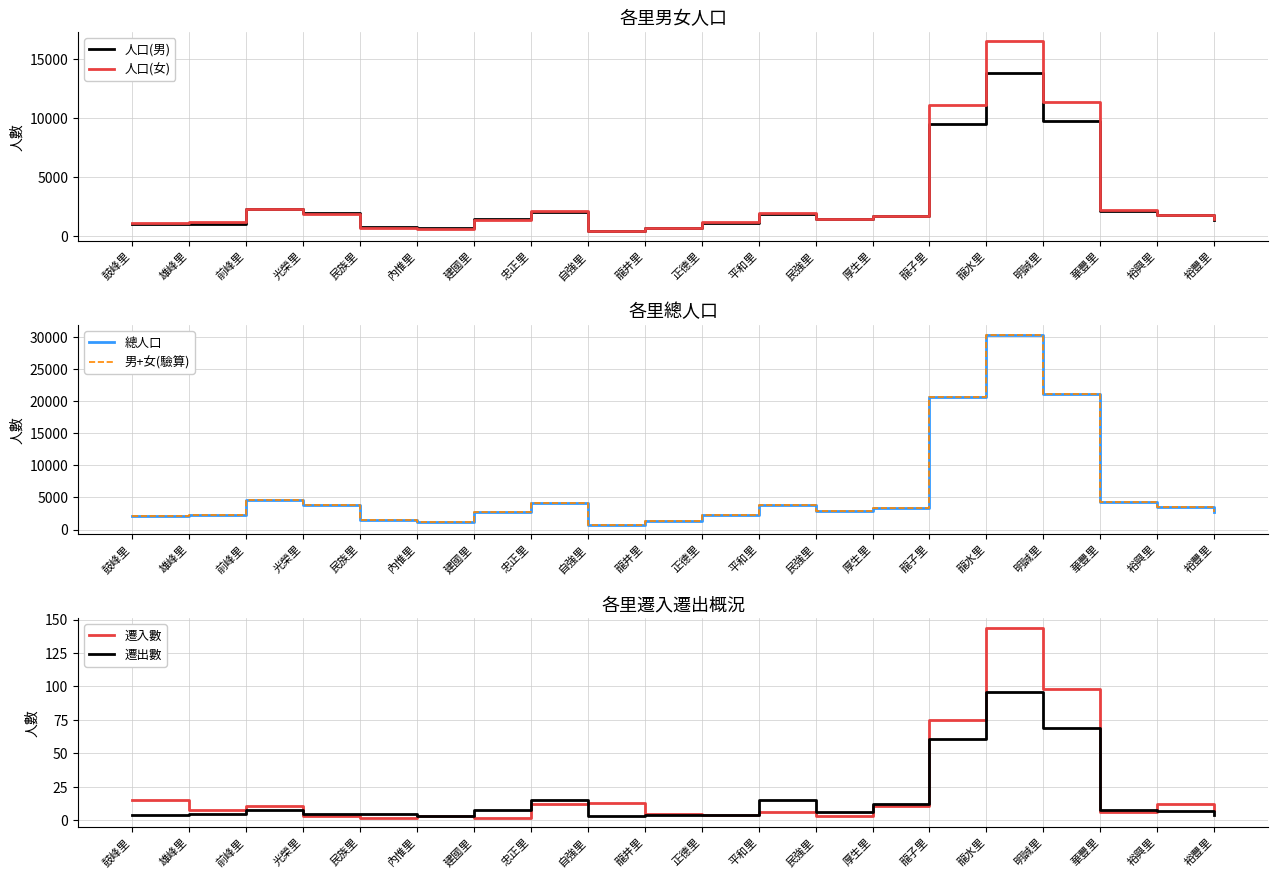

Reading left to right, extract all data points from this chart.

人口(男): 鼓峰里=1025	雄峰里=1042	前峰里=2252	光榮里=1921	民族里=736	內惟里=658	建國里=1433	忠正里=1995	自強里=400	龍井里=701	正德里=1105	平和里=1892	民強里=1442	厚生里=1716	龍子里=9486	龍水里=13830	明誠里=9719	華豐里=2081	裕興里=1750	裕豐里=1353
人口(女): 鼓峰里=1136	雄峰里=1139	前峰里=2277	光榮里=1832	民族里=686	內惟里=562	建國里=1327	忠正里=2150	自強里=373	龍井里=671	正德里=1140	平和里=1965	民強里=1455	厚生里=1695	龍子里=11136	龍水里=16513	明誠里=11358	華豐里=2238	裕興里=1806	裕豐里=1424
總人口: 鼓峰里=2161	雄峰里=2181	前峰里=4529	光榮里=3753	民族里=1422	內惟里=1220	建國里=2760	忠正里=4145	自強里=773	龍井里=1372	正德里=2245	平和里=3857	民強里=2897	厚生里=3411	龍子里=20622	龍水里=30343	明誠里=21077	華豐里=4319	裕興里=3556	裕豐里=2777
男+女(驗算): 鼓峰里=2161	雄峰里=2181	前峰里=4529	光榮里=3753	民族里=1422	內惟里=1220	建國里=2760	忠正里=4145	自強里=773	龍井里=1372	正德里=2245	平和里=3857	民強里=2897	厚生里=3411	龍子里=20622	龍水里=30343	明誠里=21077	華豐里=4319	裕興里=3556	裕豐里=2777
遷入數: 鼓峰里=15	雄峰里=8	前峰里=11	光榮里=3	民族里=2	內惟里=3	建國里=2	忠正里=12	自強里=13	龍井里=5	正德里=4	平和里=6	民強里=3	厚生里=11	龍子里=75	龍水里=144	明誠里=98	華豐里=6	裕興里=12	裕豐里=8
遷出數: 鼓峰里=4	雄峰里=5	前峰里=8	光榮里=5	民族里=5	內惟里=3	建國里=8	忠正里=15	自強里=3	龍井里=4	正德里=4	平和里=15	民強里=6	厚生里=12	龍子里=61	龍水里=96	明誠里=69	華豐里=8	裕興里=7	裕豐里=4